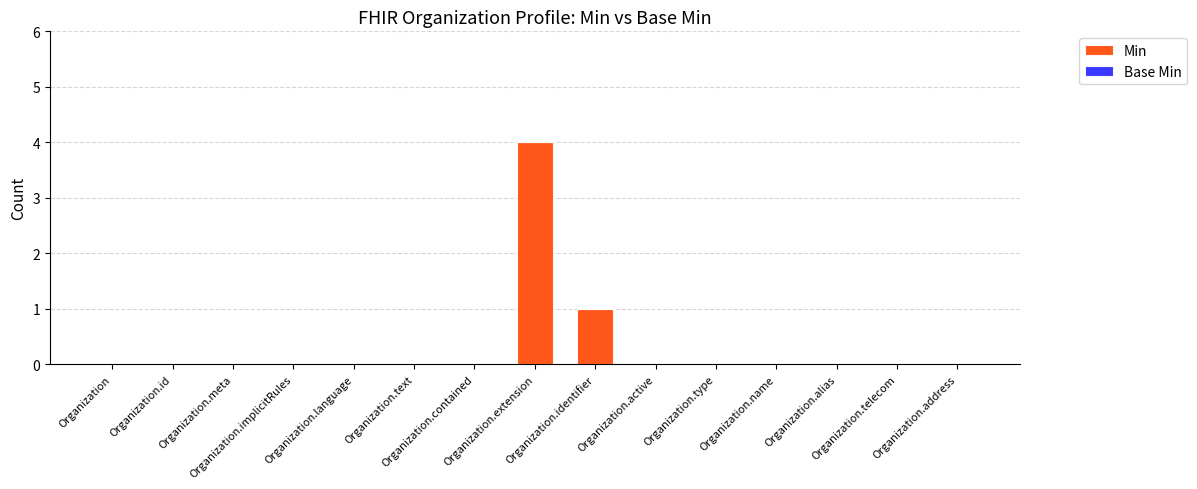

What is the greatest value displayed?

4